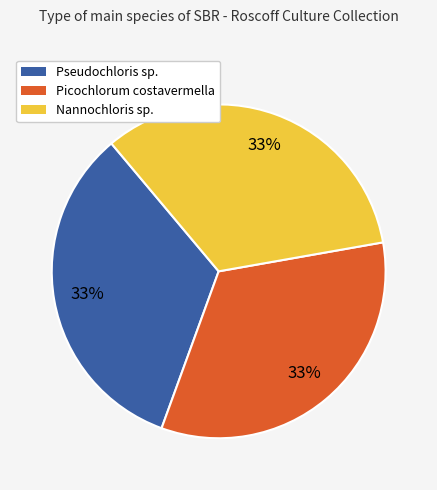

Is there any slice that represents more than half of the pie?

No